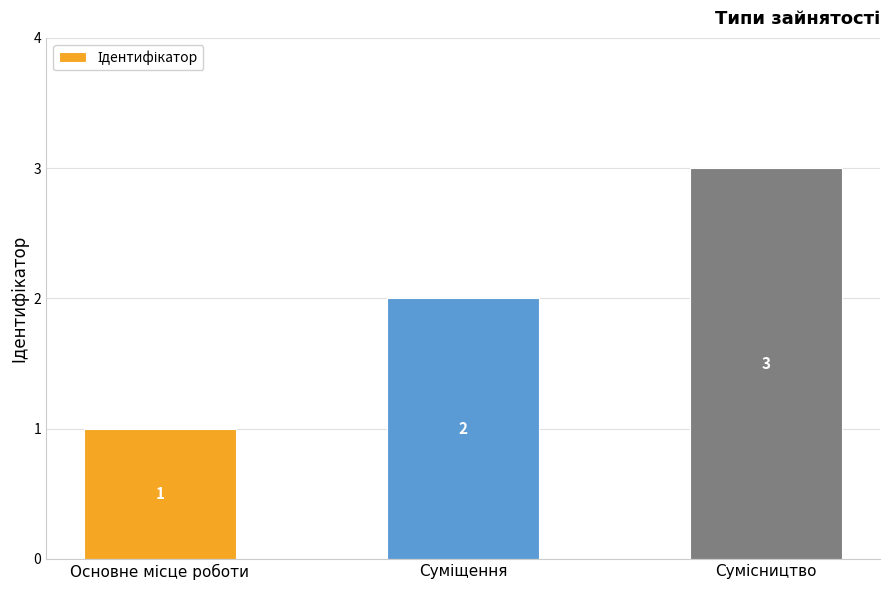

What is the value of the 1st bar from the left?

1